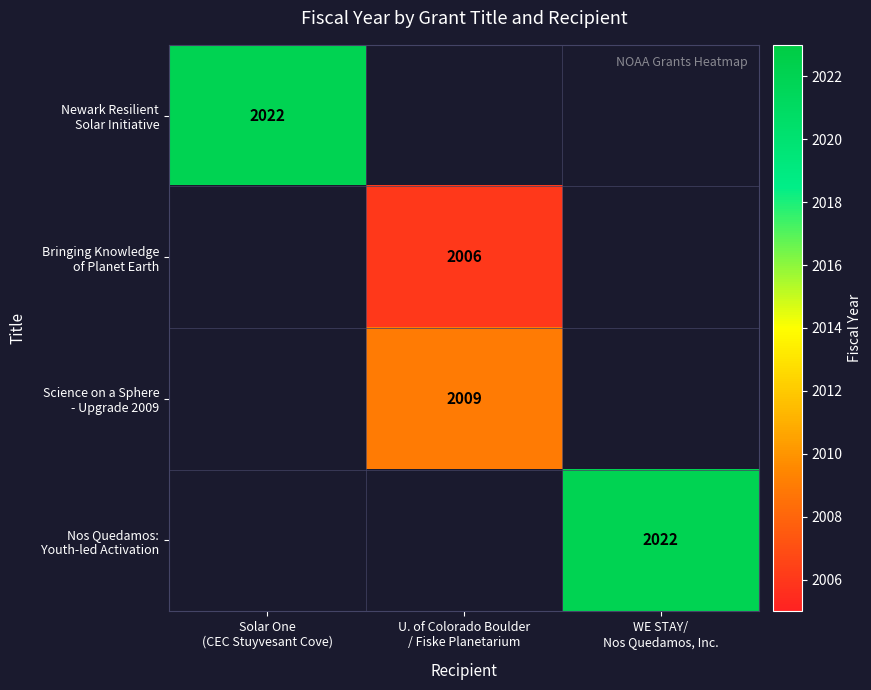

How many values in Newark Resilient Solar Initiative are above zero?

1